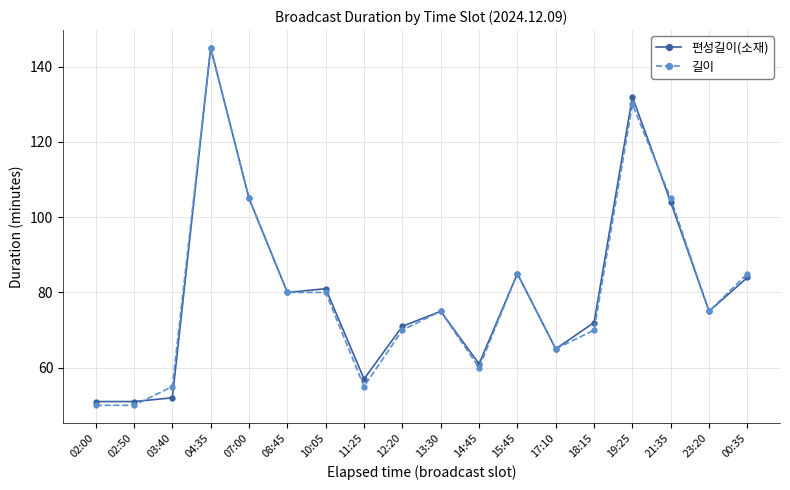

What is the minimum value shown in the chart?

50